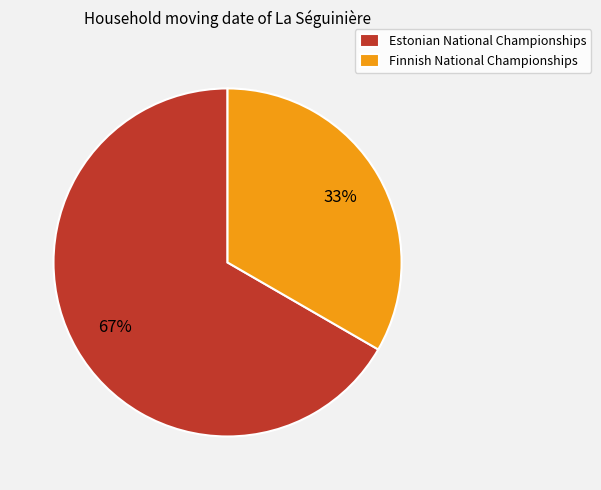

To the nearest percent, what percentage of the pie is Finnish National Championships?

33%